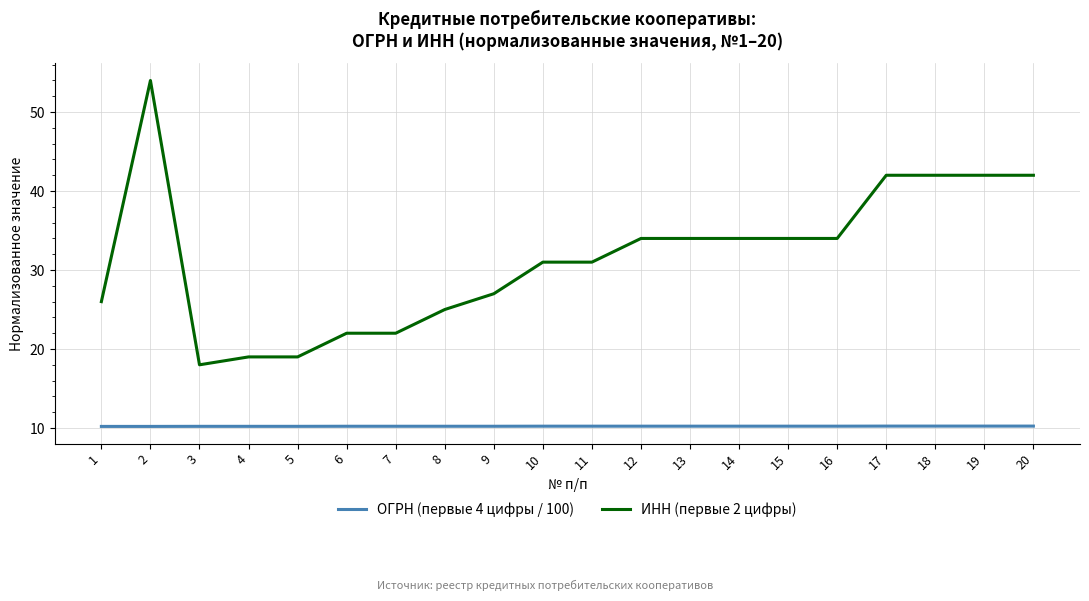

At 20, list the series in order from largest to smallest.

ИНН (первые 2 цифры), ОГРН (первые 4 цифры / 100)